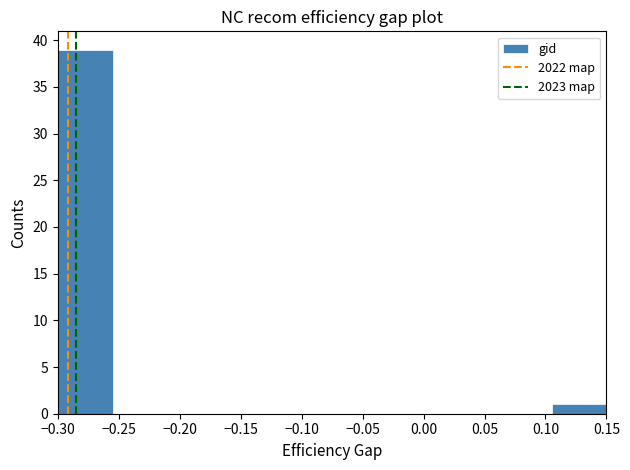

Reading left to right, transcribe this chart: for each bar, give the range it covers on the x-axis and its height. The values are not printed on the chart, so give them approximately, as read against the axis.

-0.300 to -0.255: 39
-0.255 to -0.210: 0
-0.210 to -0.165: 0
-0.165 to -0.120: 0
-0.120 to -0.075: 0
-0.075 to -0.030: 0
-0.030 to 0.015: 0
0.015 to 0.060: 0
0.060 to 0.105: 0
0.105 to 0.150: 1